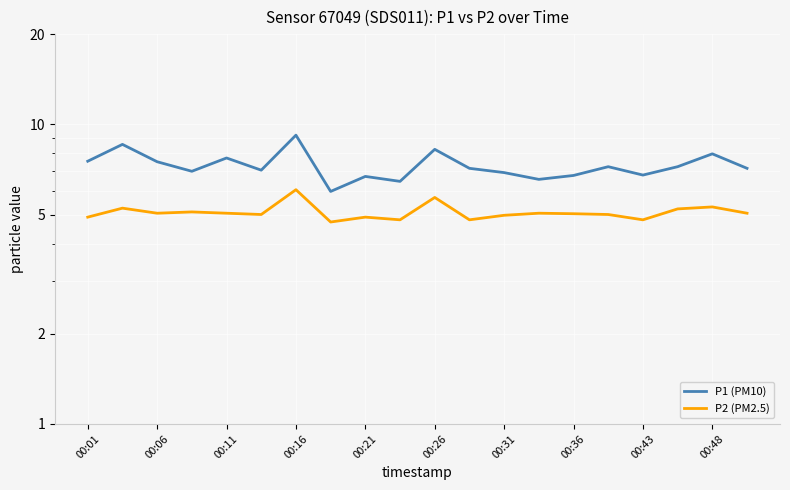

List the series in order of their peak value, lowest first.

P2 (PM2.5), P1 (PM10)